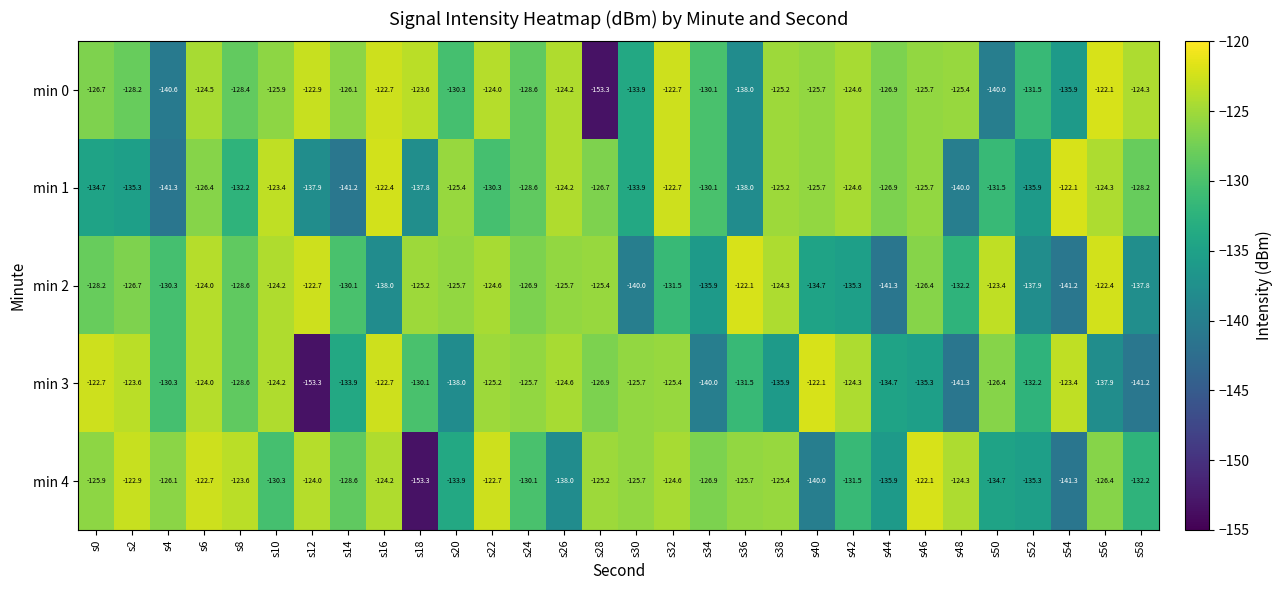

At which category is the sum across all series the highest?

s6